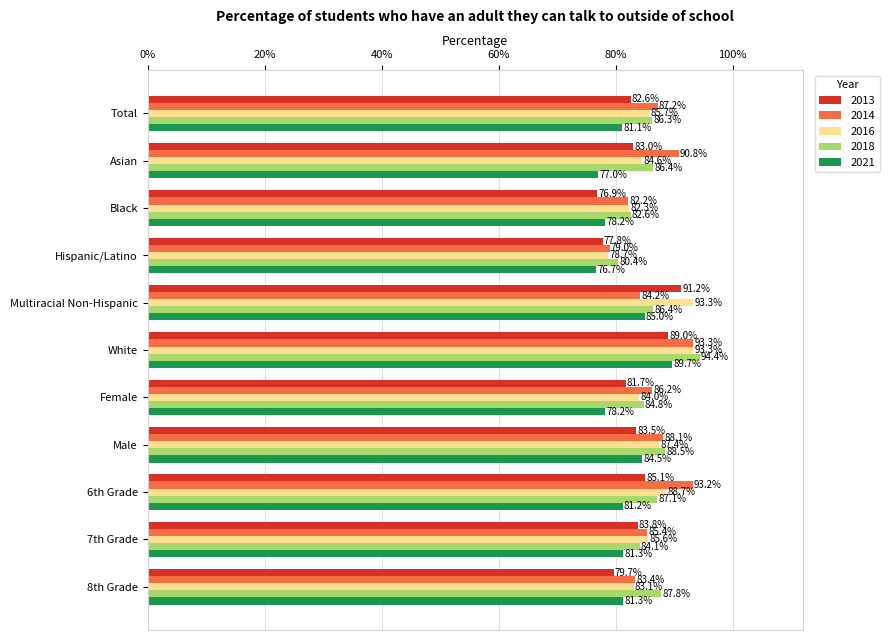

Which category has the highest value across all series?

White